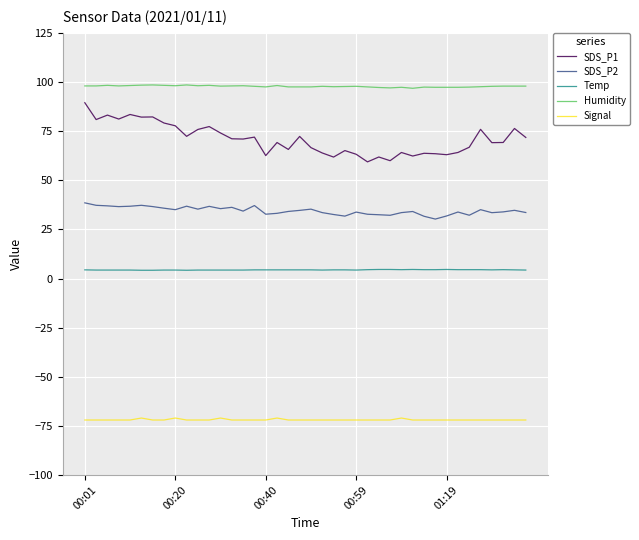

True or false: Signal and Humidity cross at least once.

False